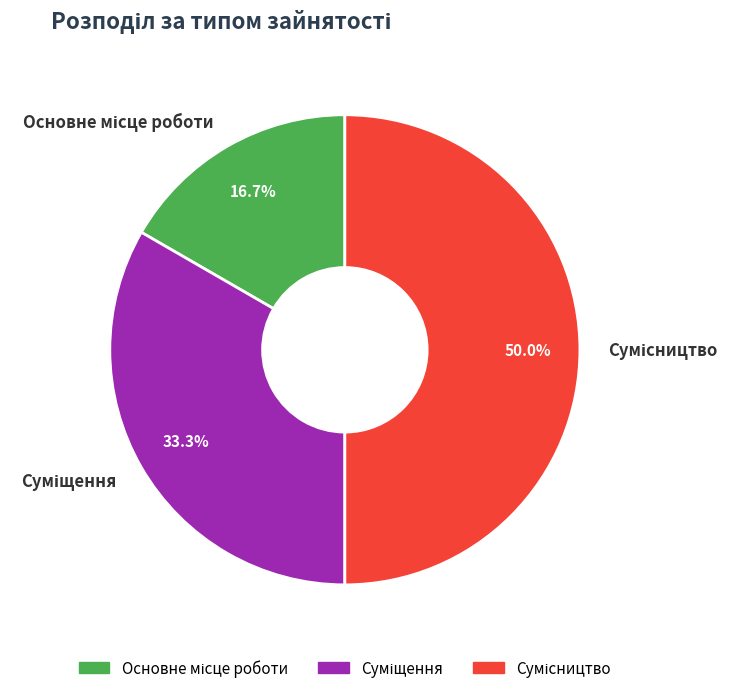

The Сумісництво slice represents 41% of the pie. True or false?

False